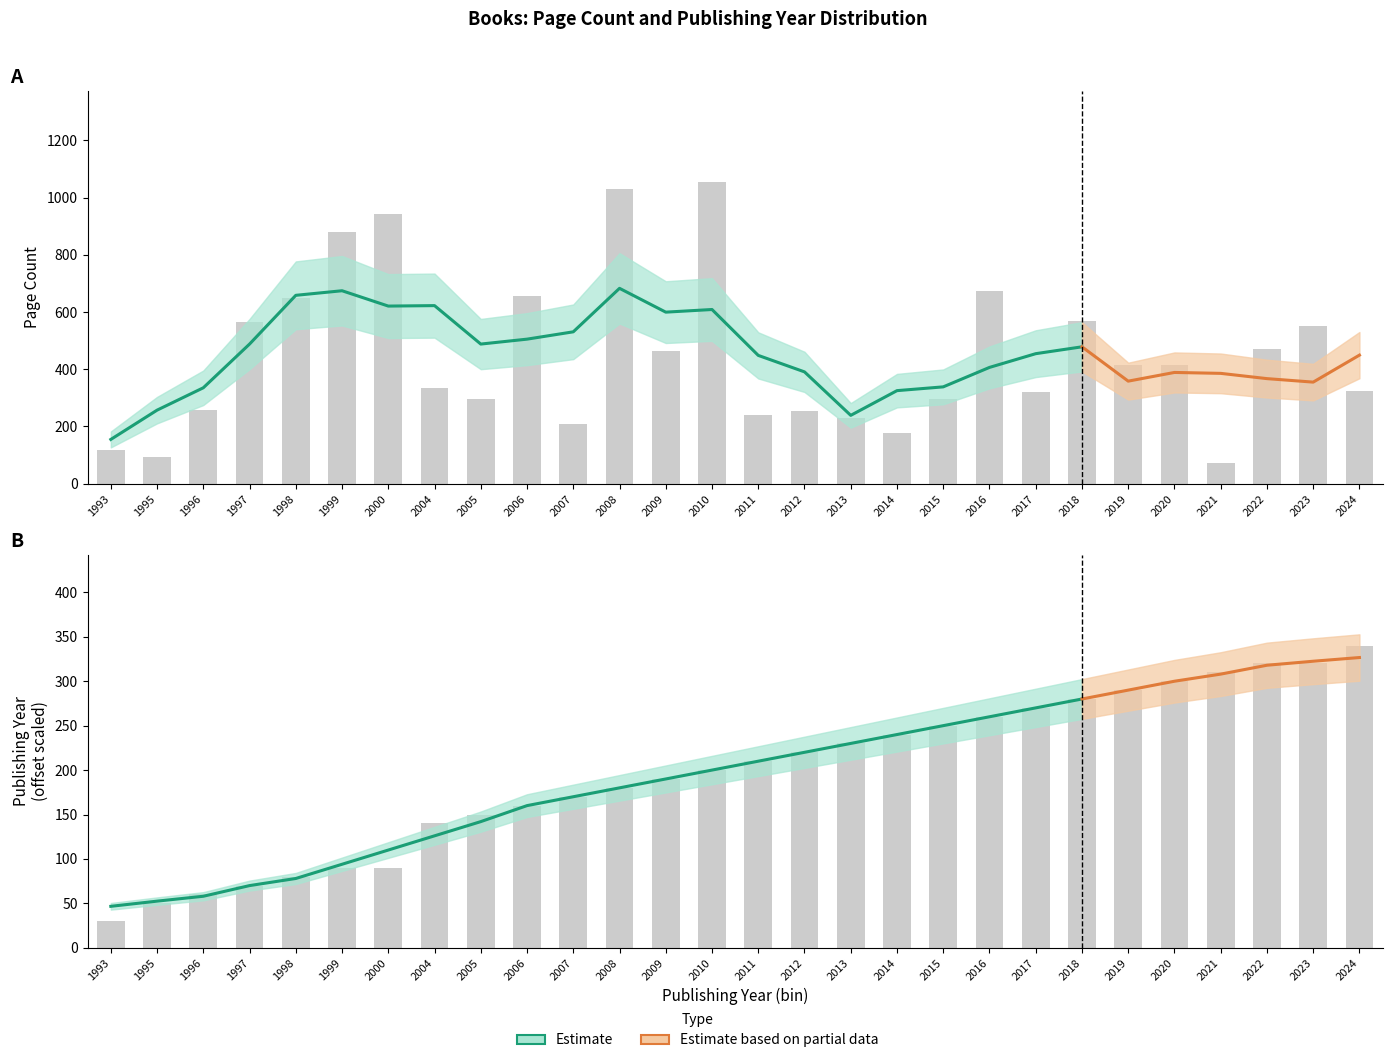

Rank the series by their maximum value, from lowest to highest.

Publishing Year (encoded), Page Count